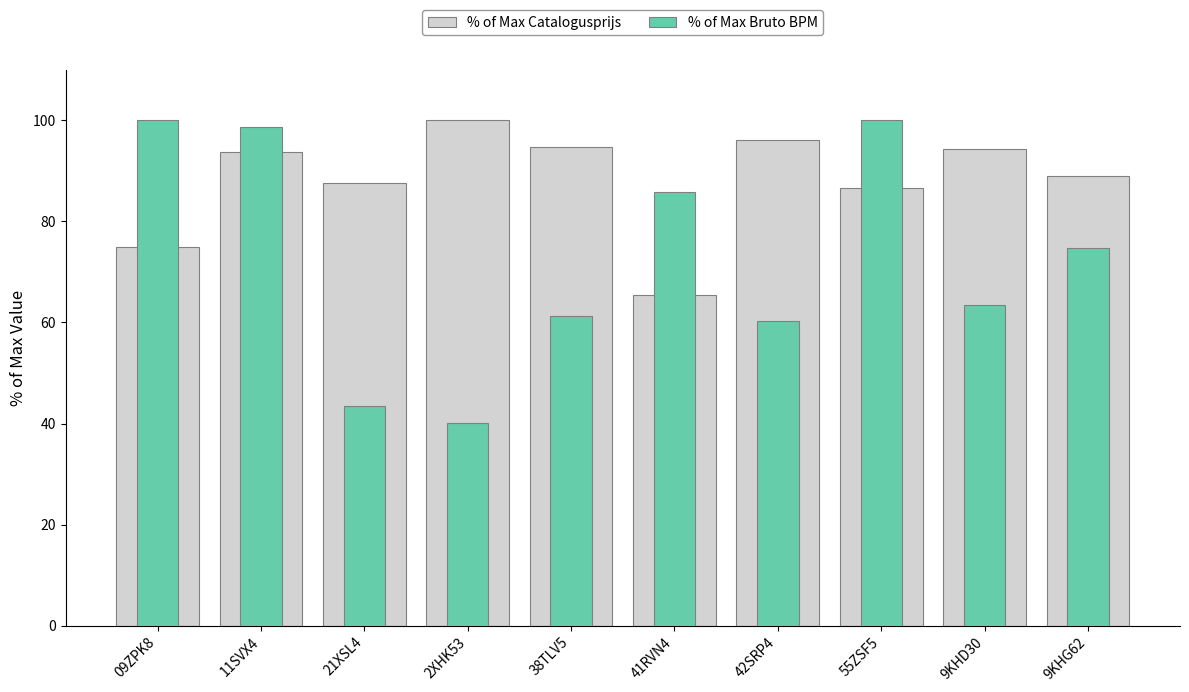

Reading left to right, list all the values displayed in this chart.

% of Max Catalogusprijs: 74.9	93.8	87.6	100.0	94.8	65.4	96.1	86.7	94.3	89.0
% of Max Bruto BPM: 100.0	98.7	43.5	40.2	61.2	85.8	60.3	100.0	63.4	74.8